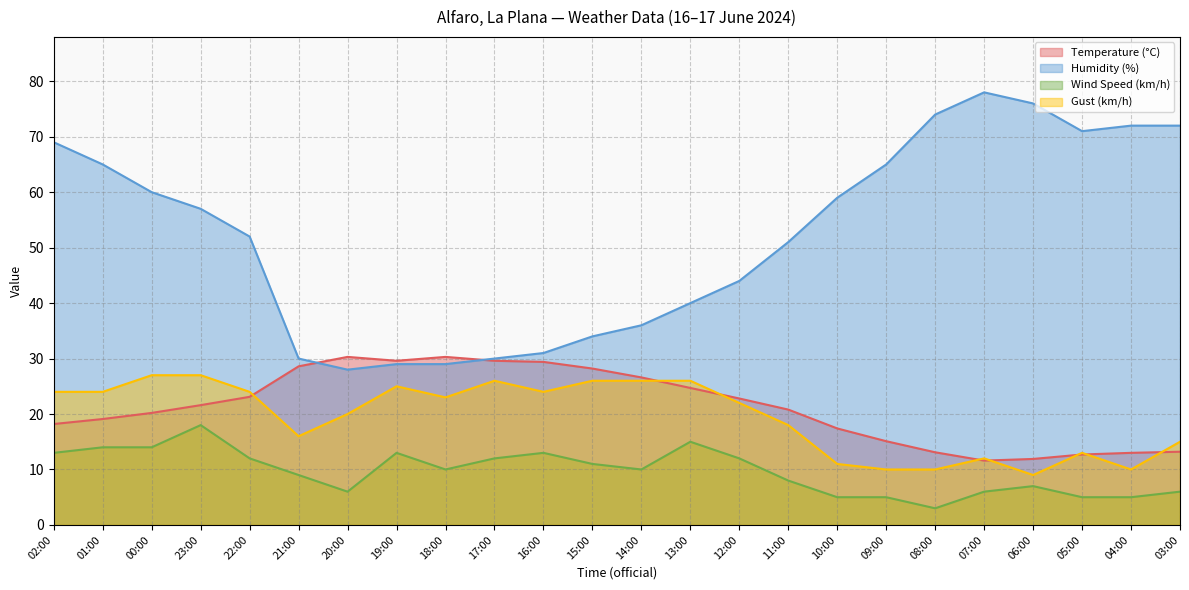

Reading left to right, what are all the values shown in this chart?

Temperature (°C): 02:00=18.2	01:00=19.1	00:00=20.2	23:00=21.6	22:00=23.1	21:00=28.6	20:00=30.3	19:00=29.6	18:00=30.3	17:00=29.6	16:00=29.4	15:00=28.2	14:00=26.6	13:00=24.7	12:00=22.8	11:00=20.8	10:00=17.4	09:00=15.1	08:00=13.1	07:00=11.6	06:00=11.9	05:00=12.7	04:00=13.0	03:00=13.2
Humidity (%): 02:00=69.0	01:00=65.0	00:00=60.0	23:00=57.0	22:00=52.0	21:00=30.0	20:00=28.0	19:00=29.0	18:00=29.0	17:00=30.0	16:00=31.0	15:00=34.0	14:00=36.0	13:00=40.0	12:00=44.0	11:00=51.0	10:00=59.0	09:00=65.0	08:00=74.0	07:00=78.0	06:00=76.0	05:00=71.0	04:00=72.0	03:00=72.0
Wind Speed (km/h): 02:00=13.0	01:00=14.0	00:00=14.0	23:00=18.0	22:00=12.0	21:00=9.0	20:00=6.0	19:00=13.0	18:00=10.0	17:00=12.0	16:00=13.0	15:00=11.0	14:00=10.0	13:00=15.0	12:00=12.0	11:00=8.0	10:00=5.0	09:00=5.0	08:00=3.0	07:00=6.0	06:00=7.0	05:00=5.0	04:00=5.0	03:00=6.0
Gust (km/h): 02:00=24.0	01:00=24.0	00:00=27.0	23:00=27.0	22:00=24.0	21:00=16.0	20:00=20.0	19:00=25.0	18:00=23.0	17:00=26.0	16:00=24.0	15:00=26.0	14:00=26.0	13:00=26.0	12:00=22.0	11:00=18.0	10:00=11.0	09:00=10.0	08:00=10.0	07:00=12.0	06:00=9.0	05:00=13.0	04:00=10.0	03:00=15.0